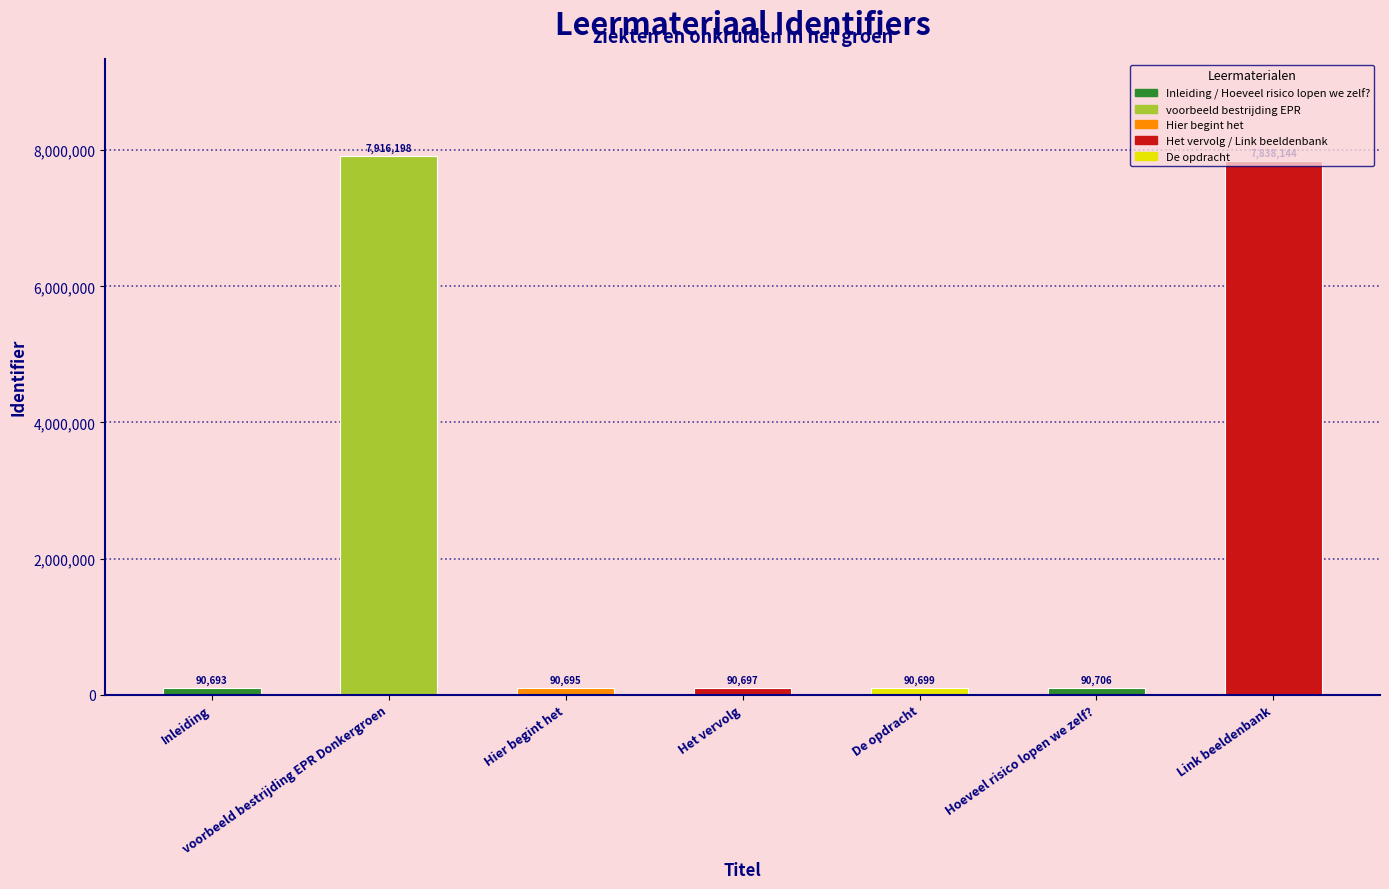

At which label is the value closest to 4003445?

Link beeldenbank